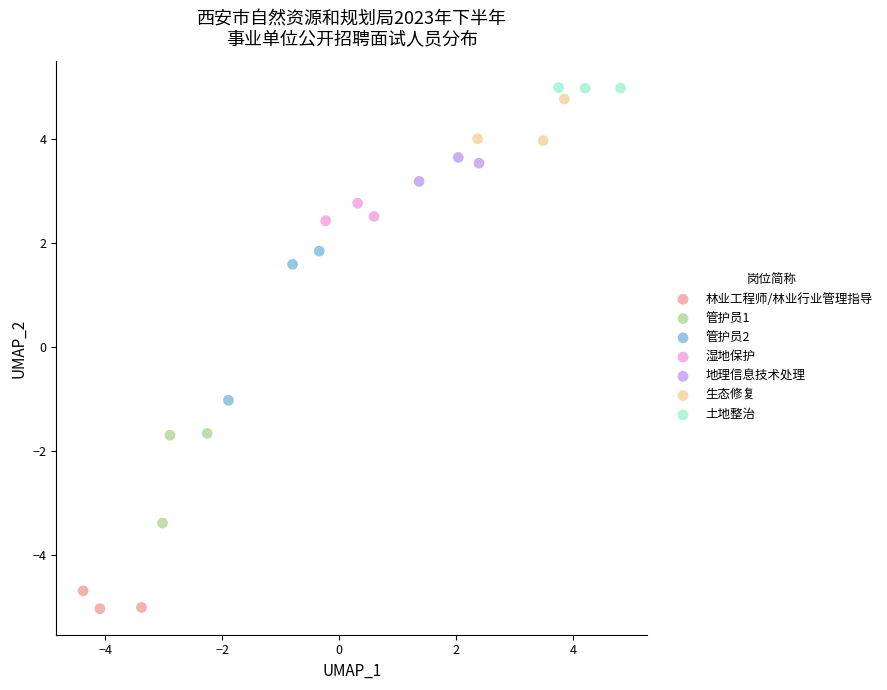

Which series contains the highest Y value?

土地整治